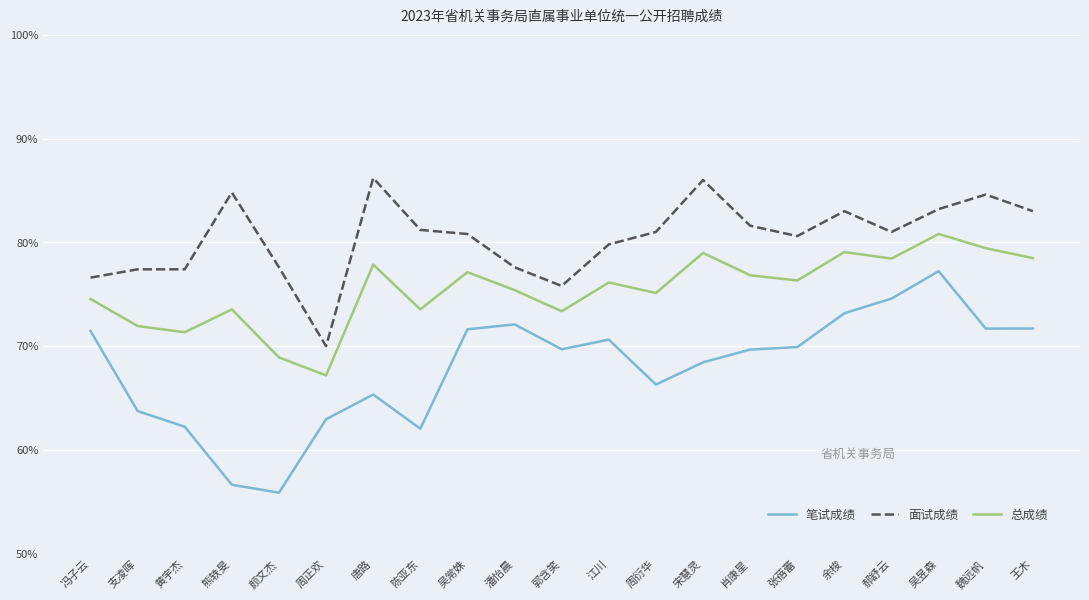

What is the difference between the highest and lowest values at 周衍华?

14.7